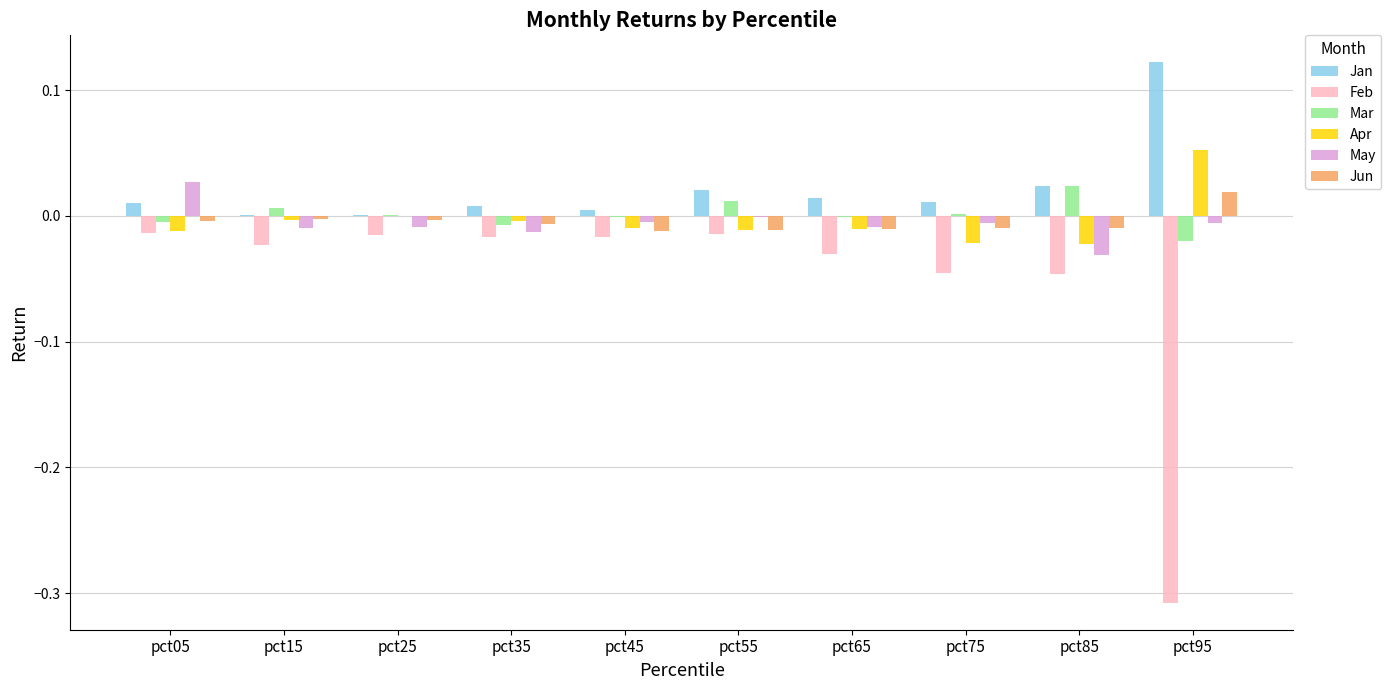

Is it true that Mar equals 0.0 at pct55?

True